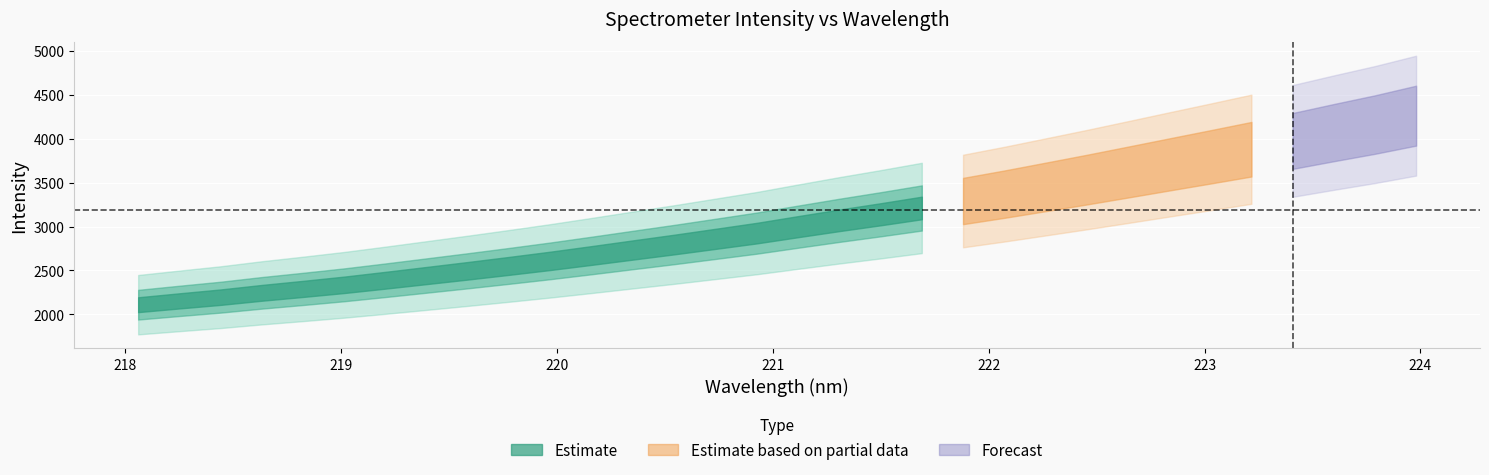

How many lines are shown in the chart?

2